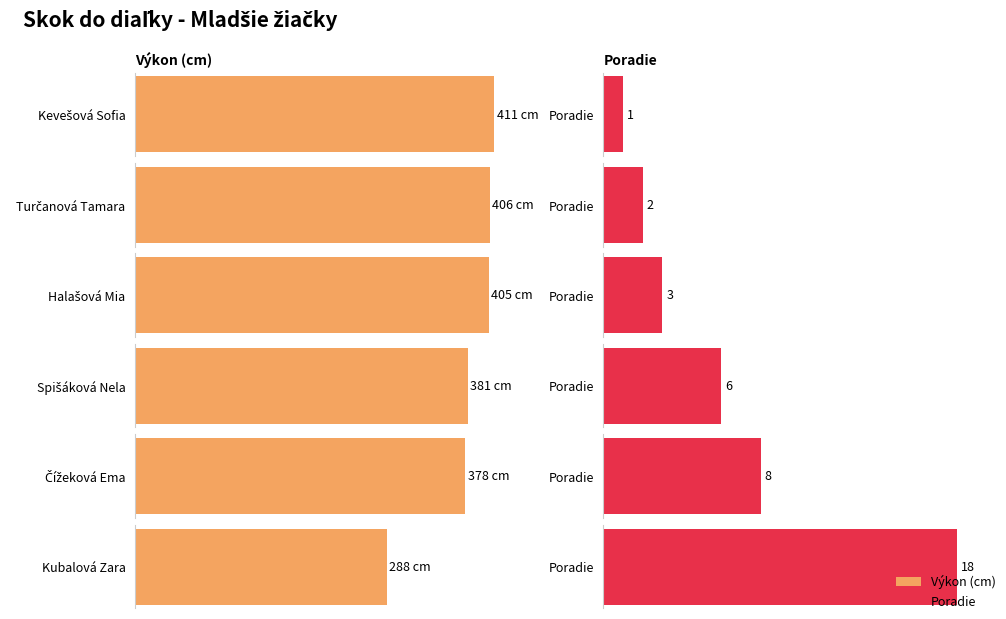

Which has a higher value, Spišáková Nela or Čížeková Ema?

Spišáková Nela